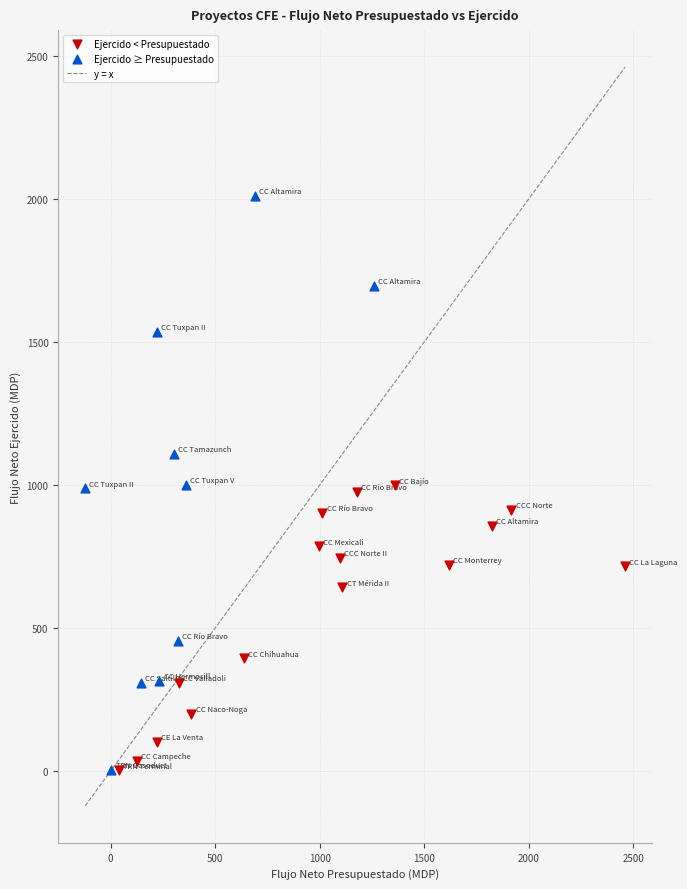

Which series has the widest spread of Y values?

Ejercido ≥ Presupuestado